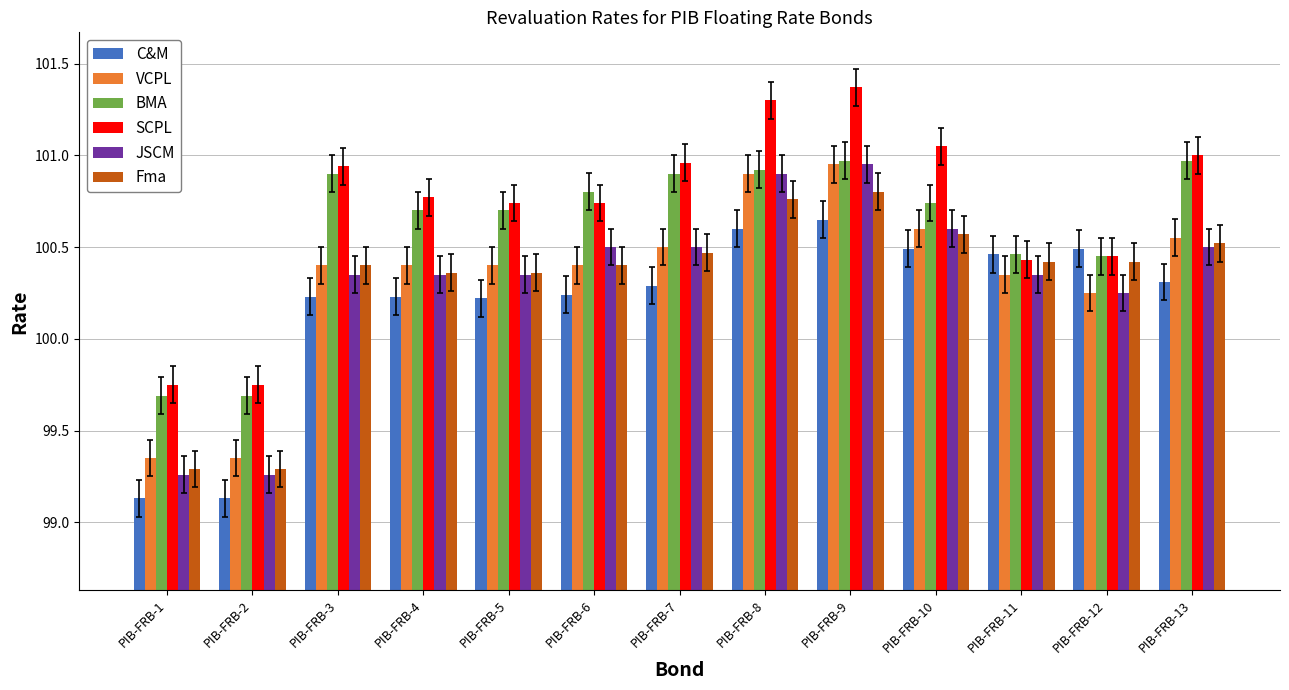

What are all the series names shown in the legend?

C&M, VCPL, BMA, SCPL, JSCM, Fma